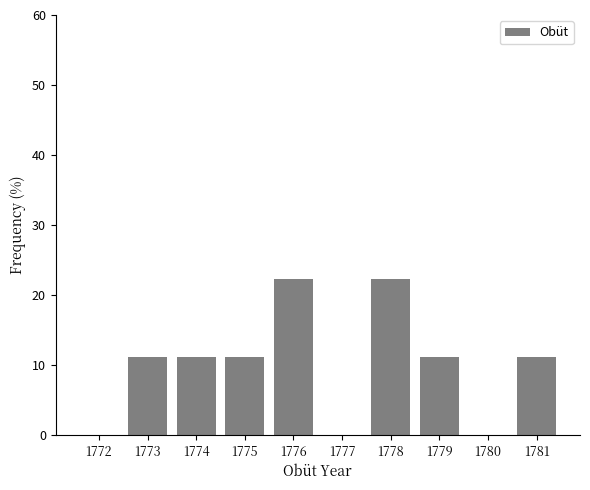

Reading left to right, what are all the values shown in this chart?

1772=0.0	1773=11.1	1774=11.1	1775=11.1	1776=22.2	1777=0.0	1778=22.2	1779=11.1	1780=0.0	1781=11.1